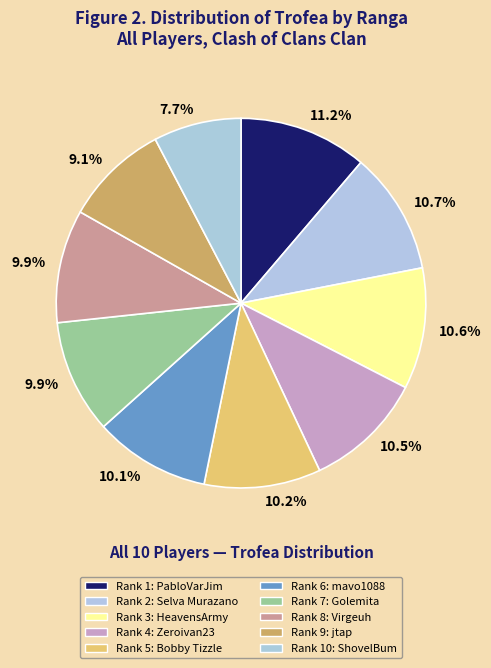

To the nearest percent, what is the average slice percentage?

10%